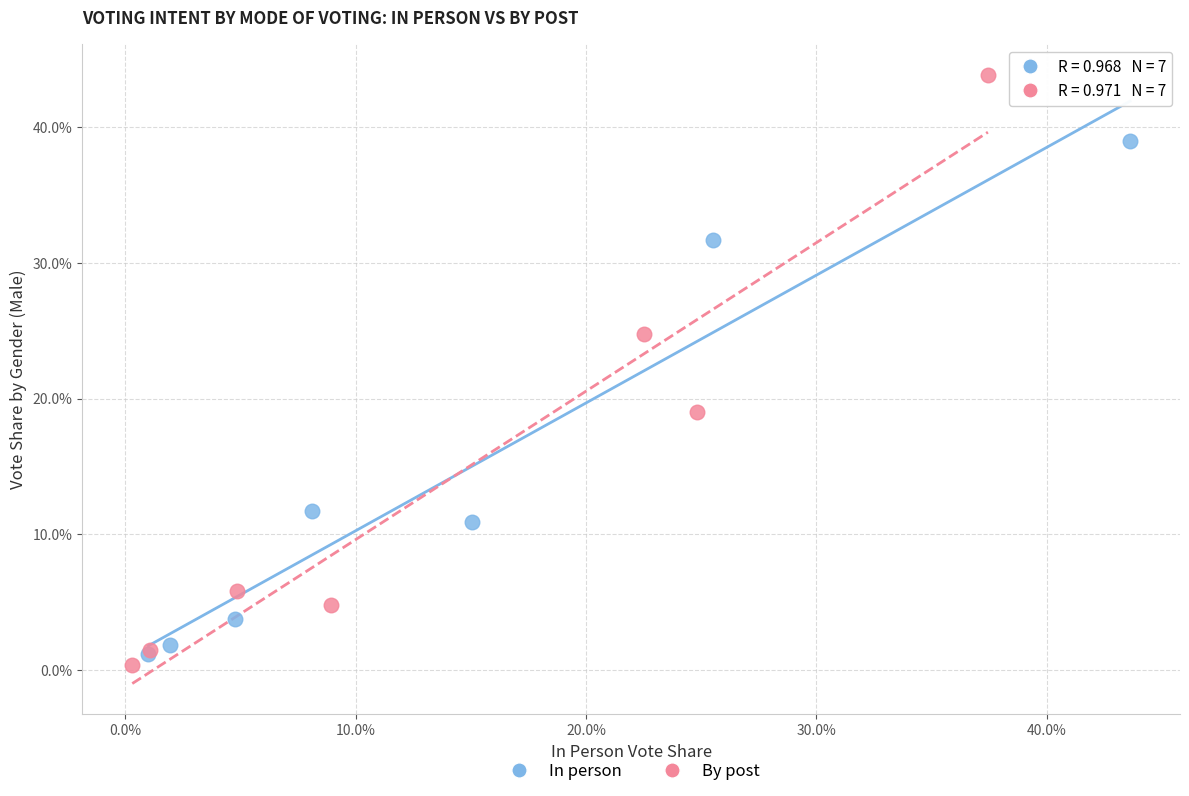

Which series contains the lowest Y value?

By post